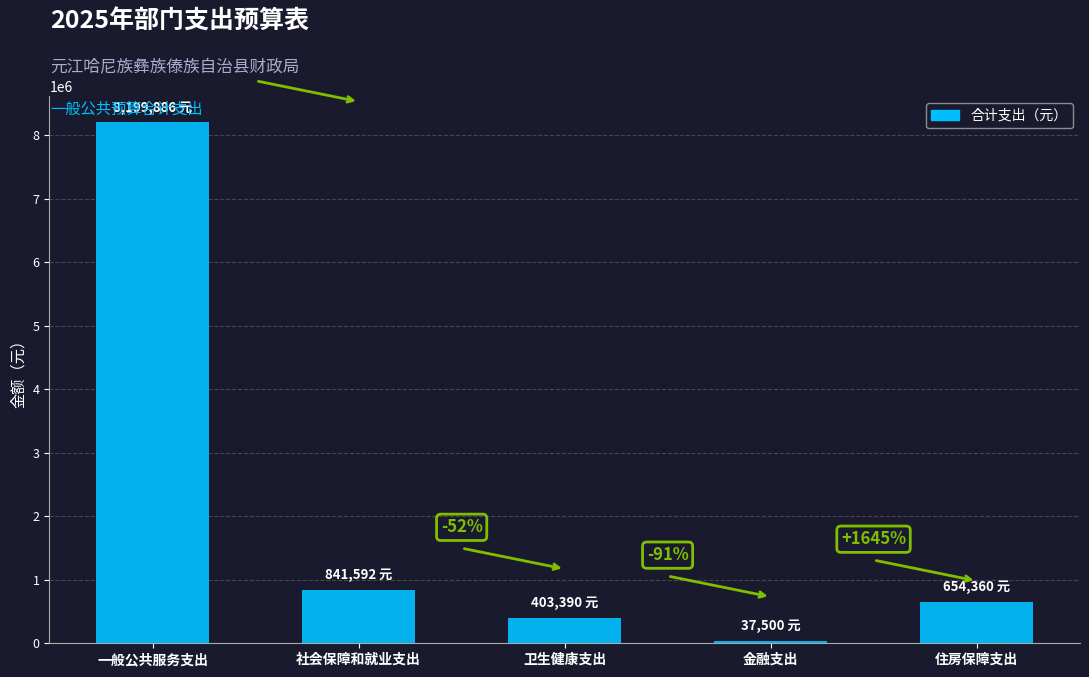

How many bars are there in total?

5